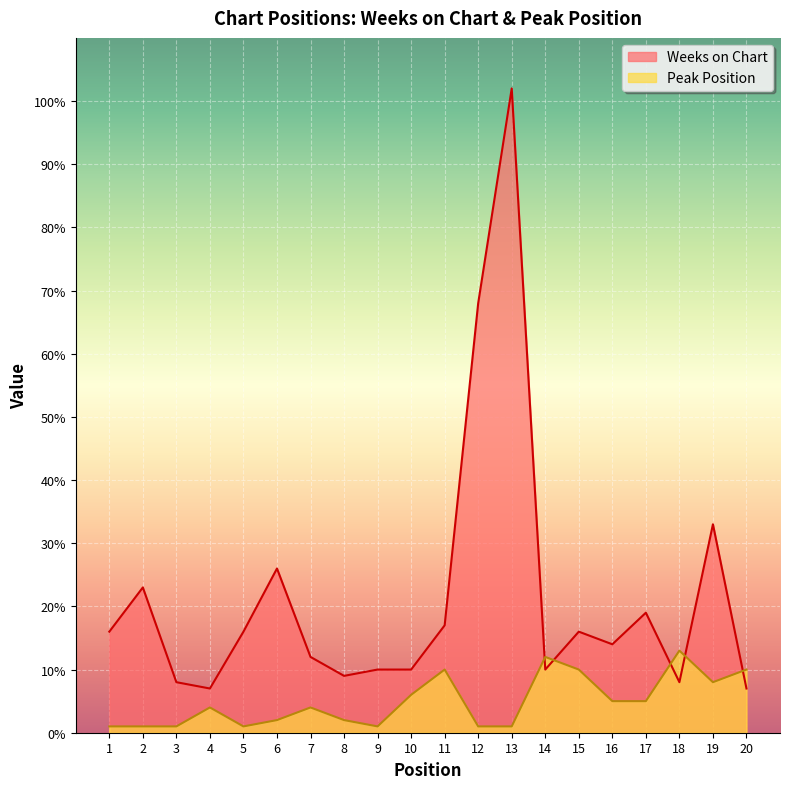

What is the value of the Weeks on Chart point at the 6th from the left?

26